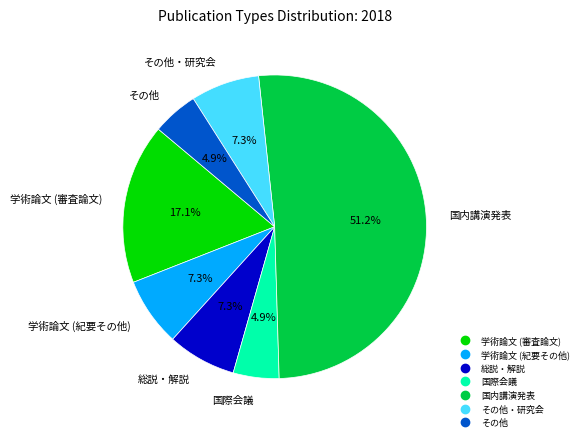

Is there a majority slice in this chart?

Yes